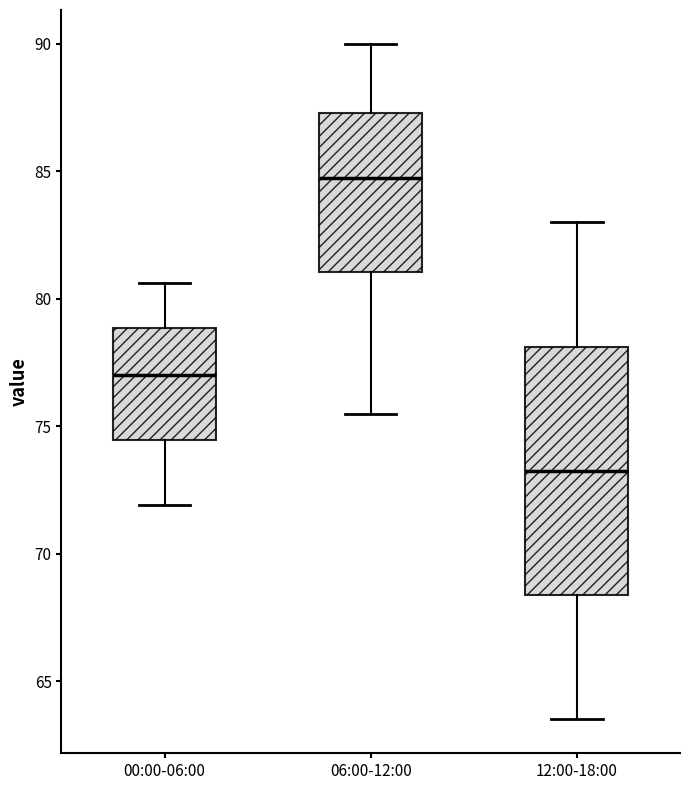

Reading left to right, read every box against the y-axis: the position of its median line, the range the box covers, and the ends of its whiskers. The values are not printed on the chart, so give them approximately, as read against the axis.

00:00-06:00: median 77.0, box 74.5 to 79.0, whiskers 72.0 to 80.5
06:00-12:00: median 85.0, box 81.0 to 87.5, whiskers 75.5 to 90.0
12:00-18:00: median 73.5, box 68.5 to 78.0, whiskers 63.5 to 83.0